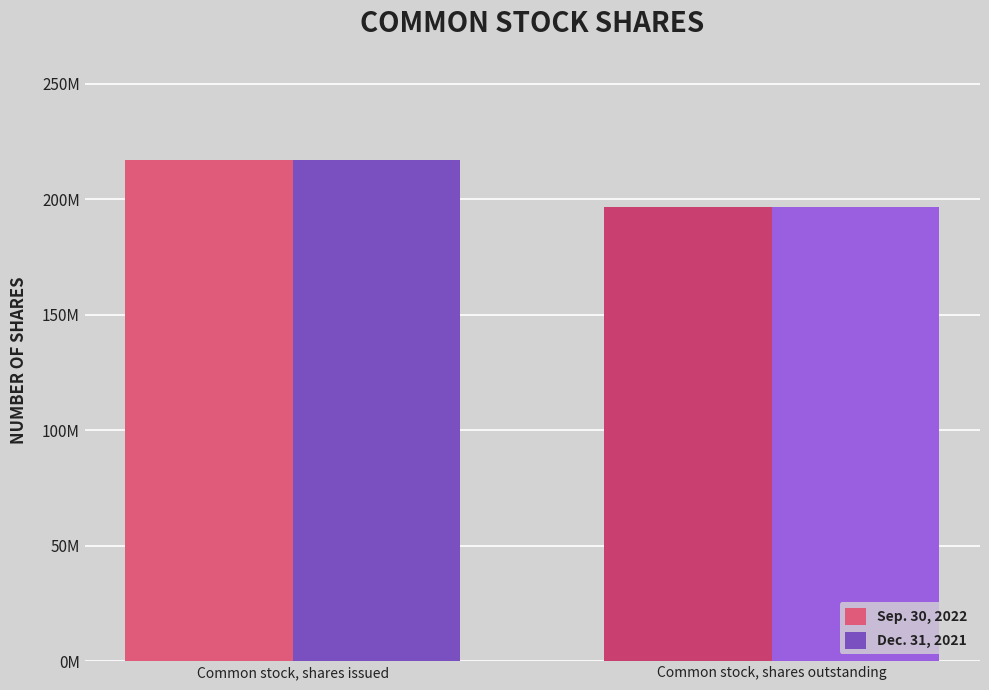

Does the chart contain stacked bars?

No